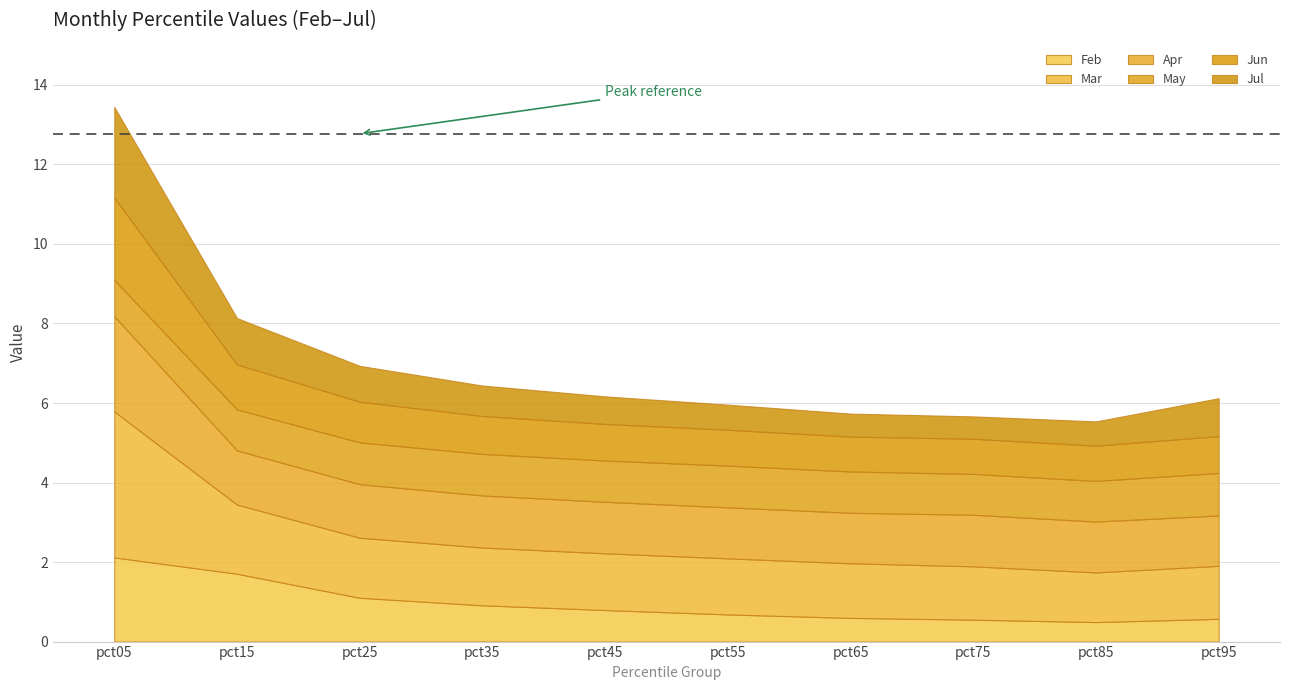

Which series has the largest total across all categories?

Mar